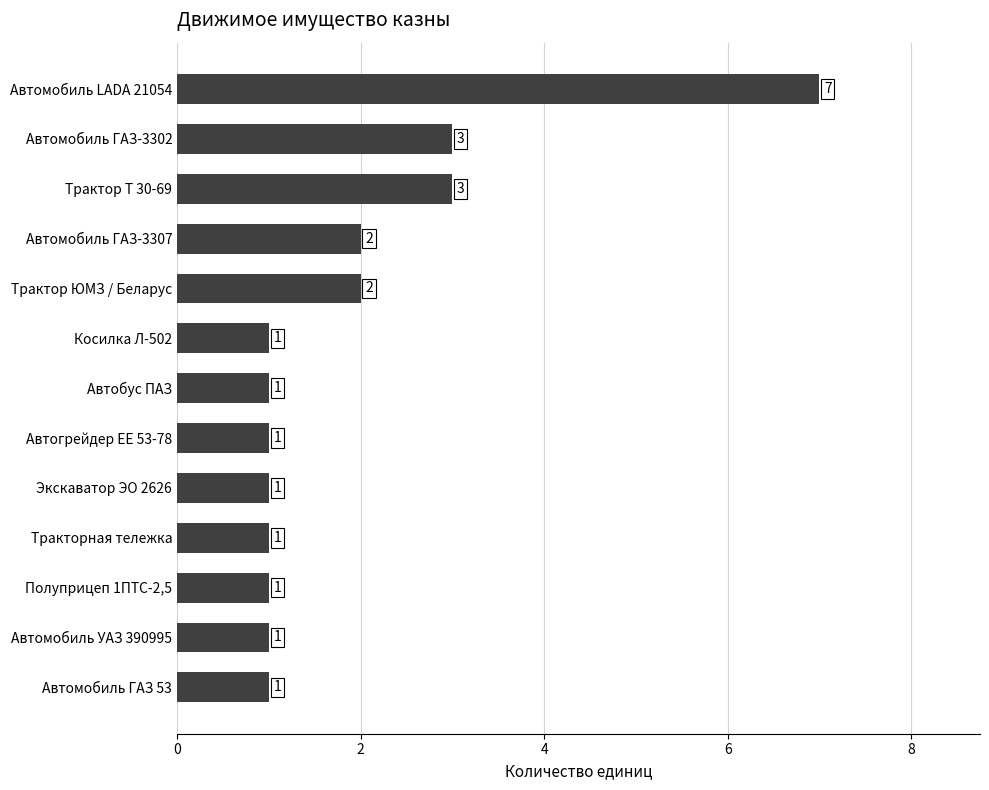

Are the bars grouped side by side (vs. stacked)?

No